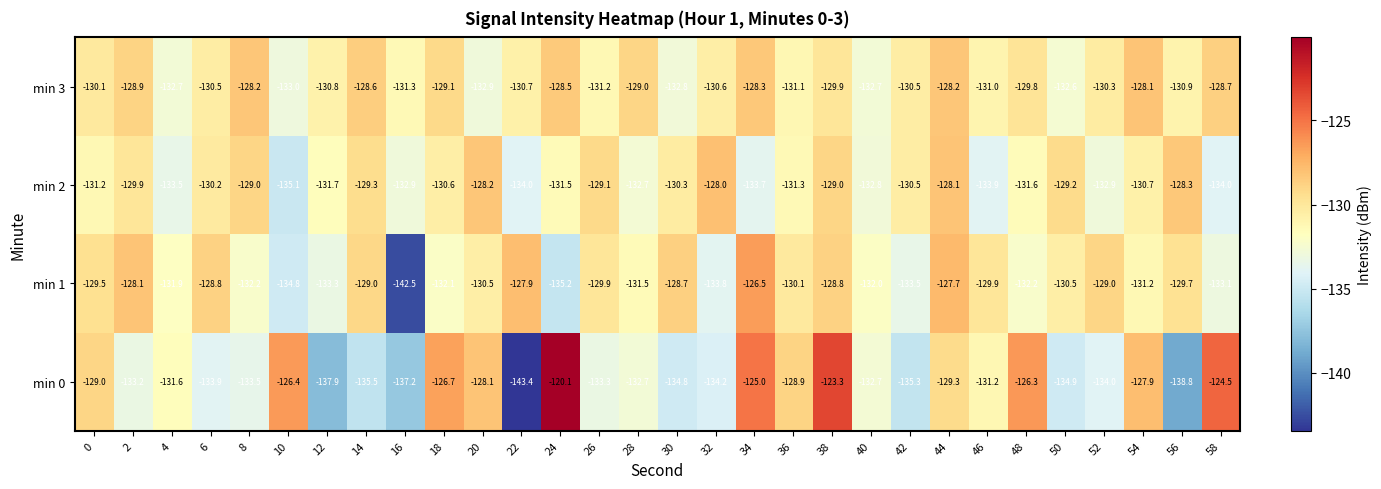

Which series has the largest total across all categories?

min 3